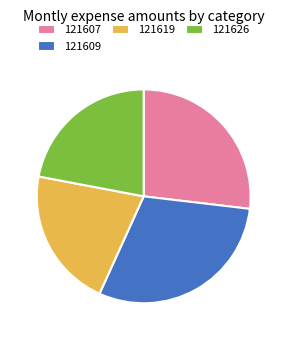

How many slices are in this pie chart?

4